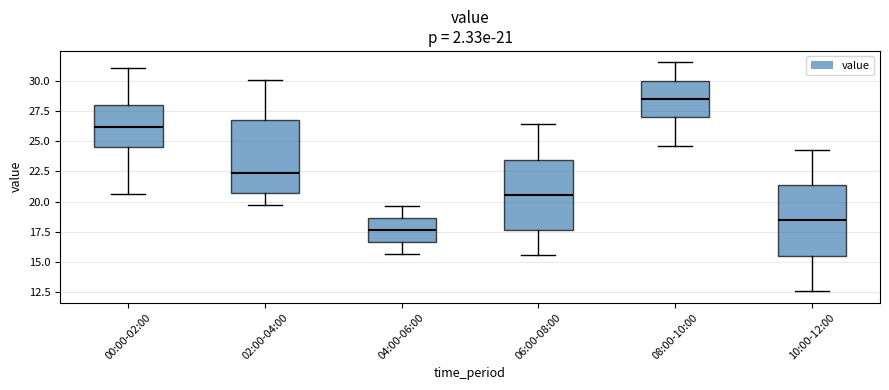

Which box has the highest median line?

08:00-10:00